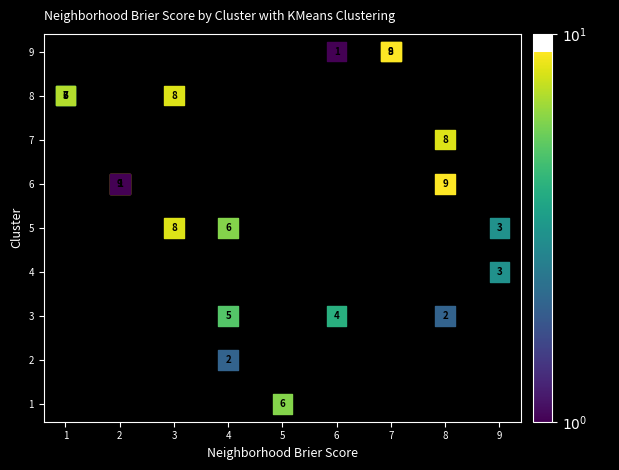

What Y value in the scatter plot is closest to 5?

5